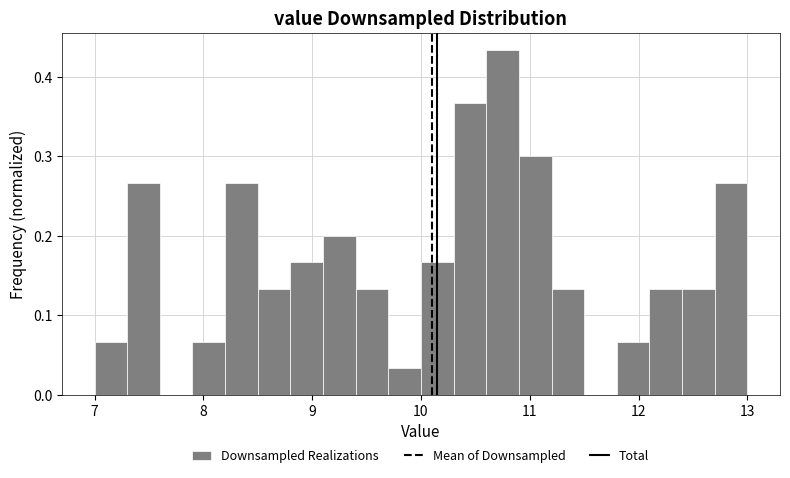

Read against the x-axis, roughly where is the centre of the tallest bar?

10.8